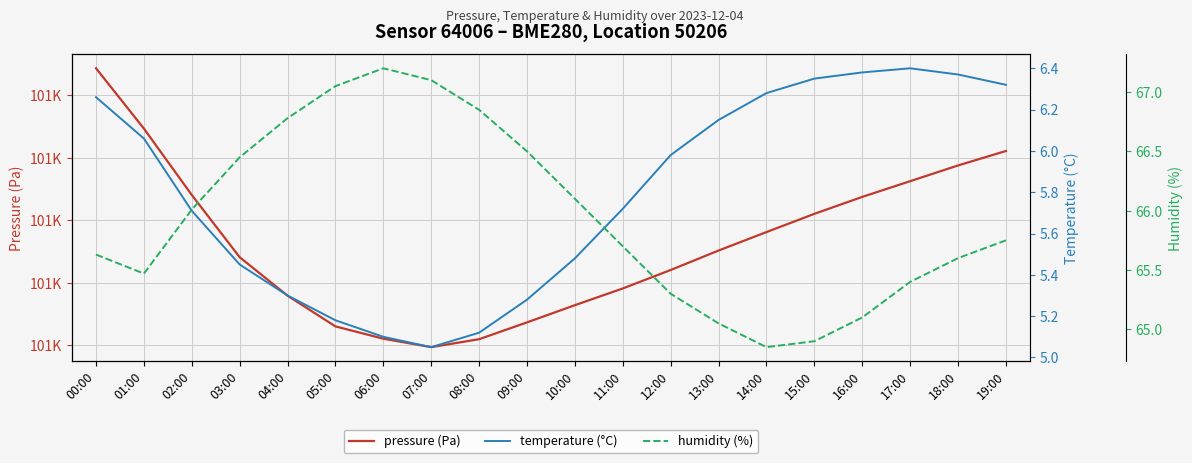

What are all the series names shown in the legend?

pressure (Pa), temperature (°C), humidity (%)